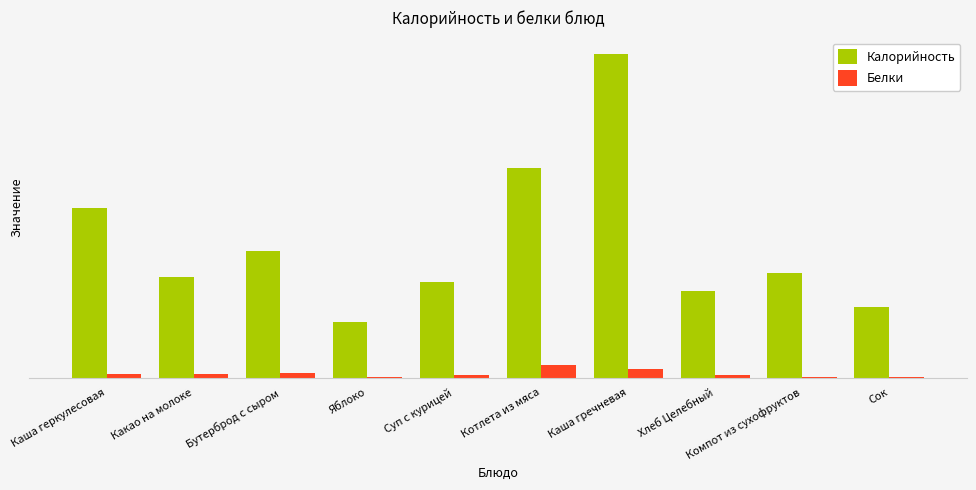

Rank the categories by Калорийность value from highest to lowest.

Каша гречневая, Котлета из мяса, Каша геркулесовая, Бутерброд с сыром, Компот из сухофруктов, Какао на молоке, Суп с курицей, Хлеб Целебный, Сок, Яблоко